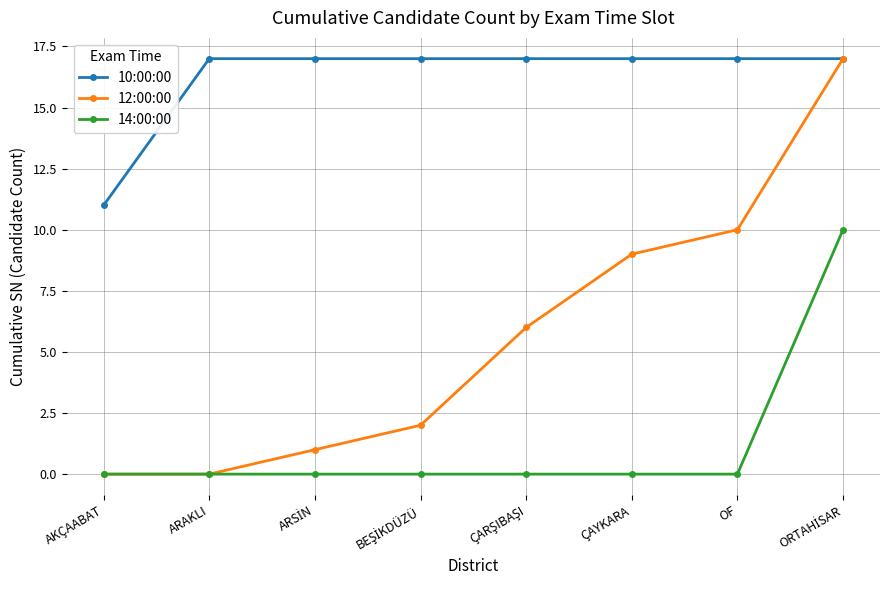

List the series in order of their overall mean, lowest first.

14:00:00, 12:00:00, 10:00:00